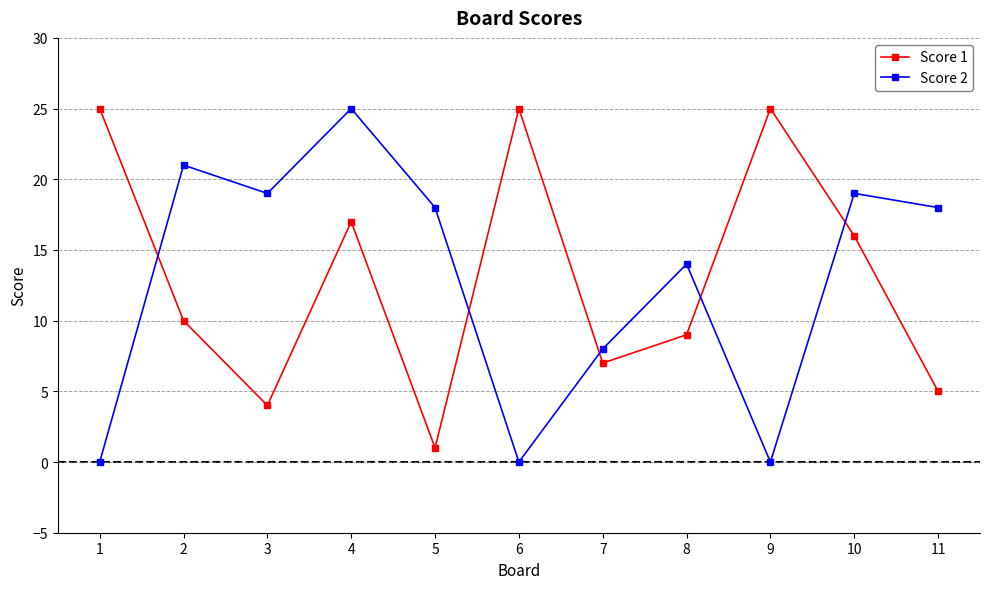

How many data points in Score 2 are less than 18?

5